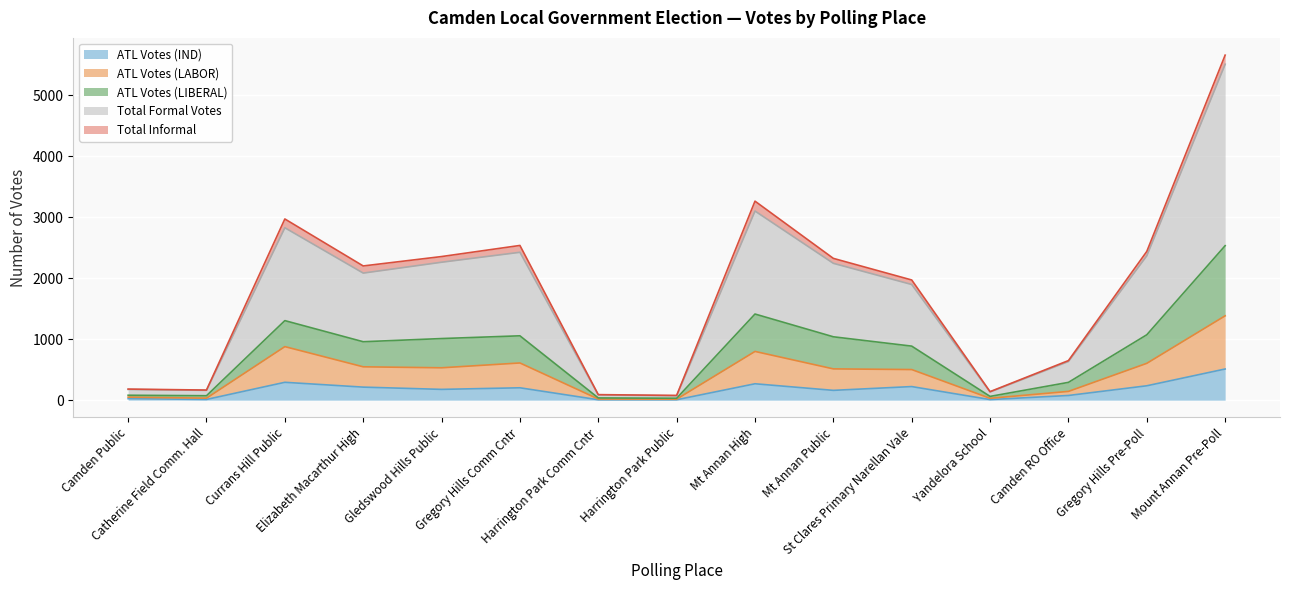

In ATL Votes (IND), how many points are lower than both neighbors (excluding endpoints)?

4